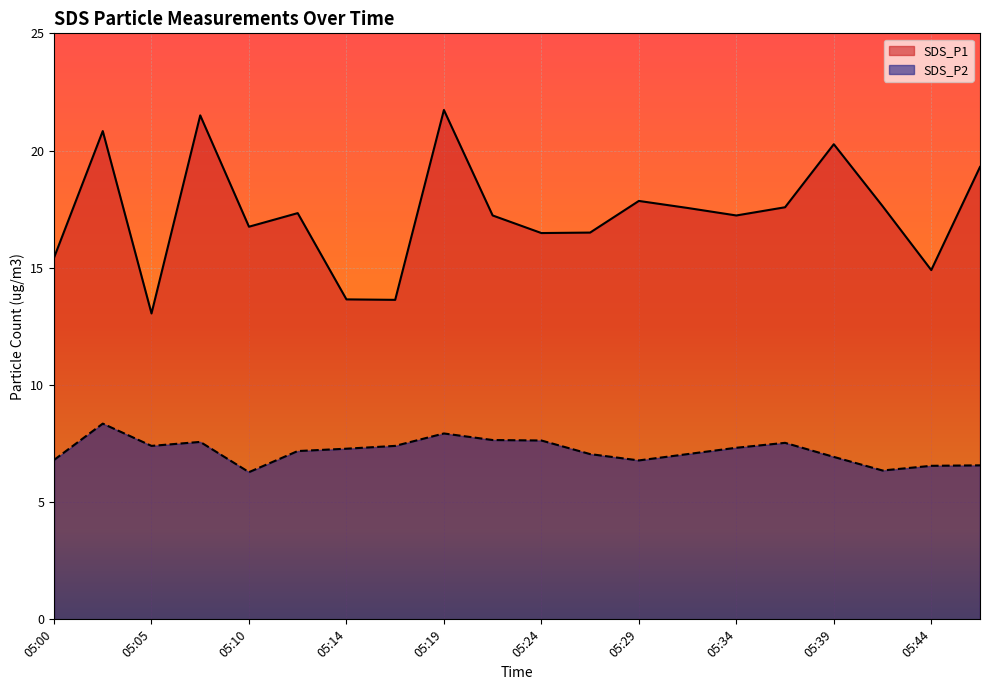

What is the average value of the SDS_P1 series?

17.3